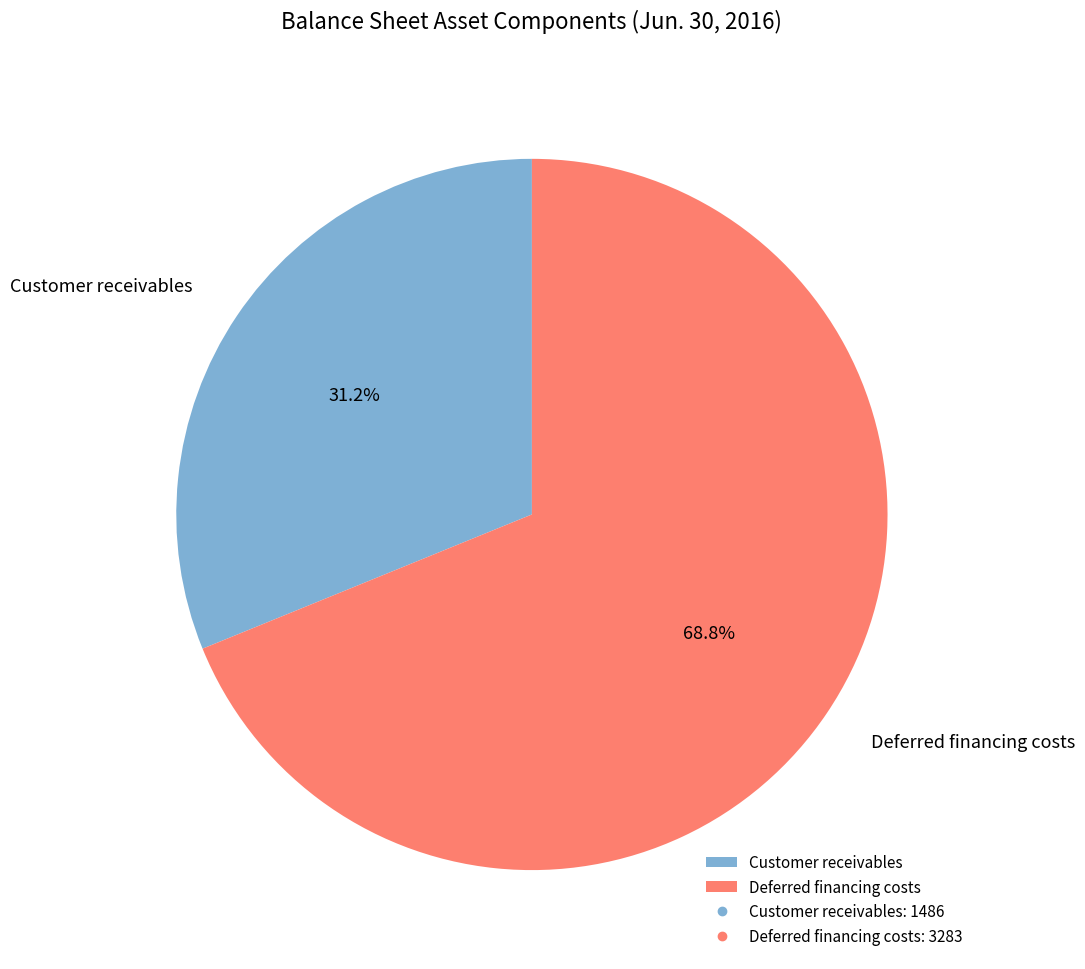

Approximately how many times larger is the value at Customer receivables compared to Deferred financing costs?

0.5